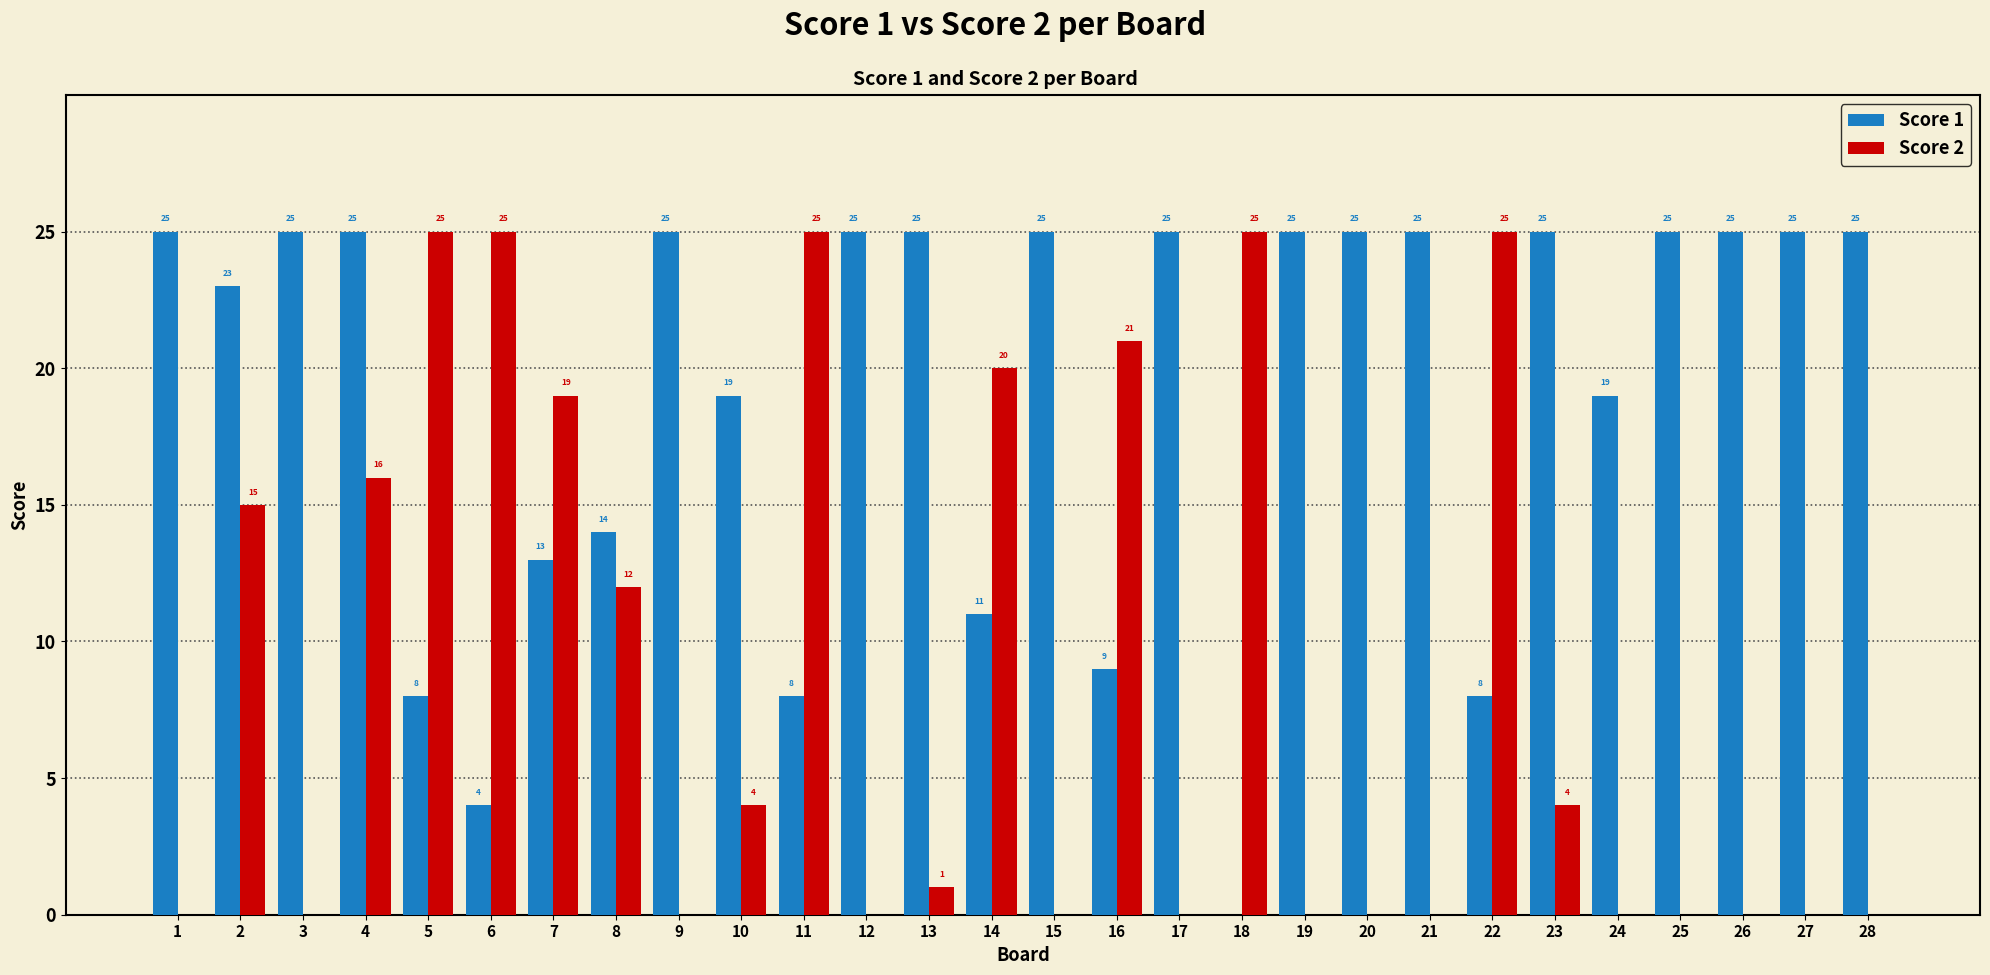

Reading right to left, what are all the values shown in this chart?

Score 1: 28=25	27=25	26=25	25=25	24=19	23=25	22=8	21=25	20=25	19=25	18=0	17=25	16=9	15=25	14=11	13=25	12=25	11=8	10=19	9=25	8=14	7=13	6=4	5=8	4=25	3=25	2=23	1=25
Score 2: 28=0	27=0	26=0	25=0	24=0	23=4	22=25	21=0	20=0	19=0	18=25	17=0	16=21	15=0	14=20	13=1	12=0	11=25	10=4	9=0	8=12	7=19	6=25	5=25	4=16	3=0	2=15	1=0